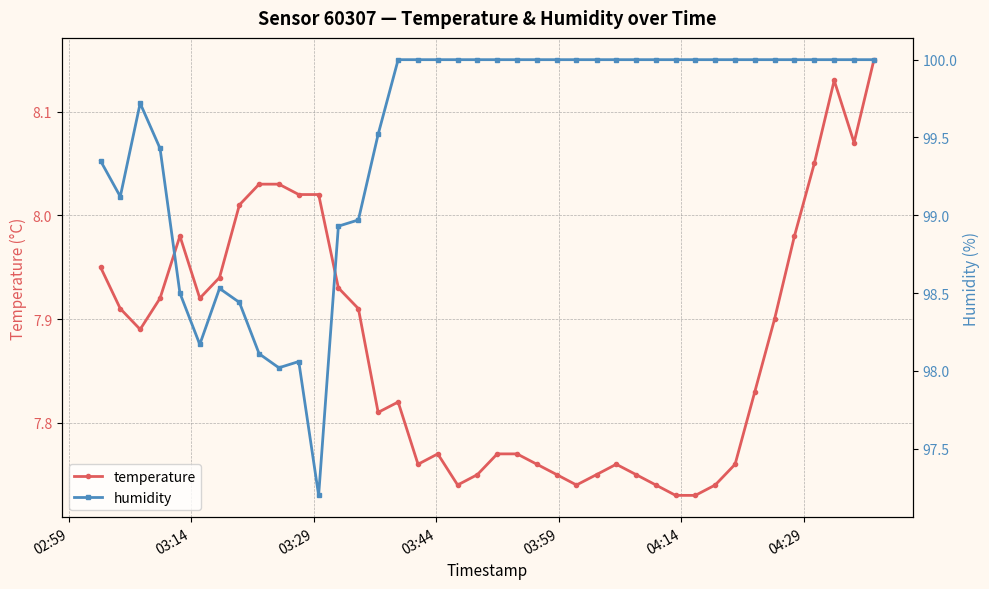

True or false: temperature has more than 1 points higher than both neighbors.

True